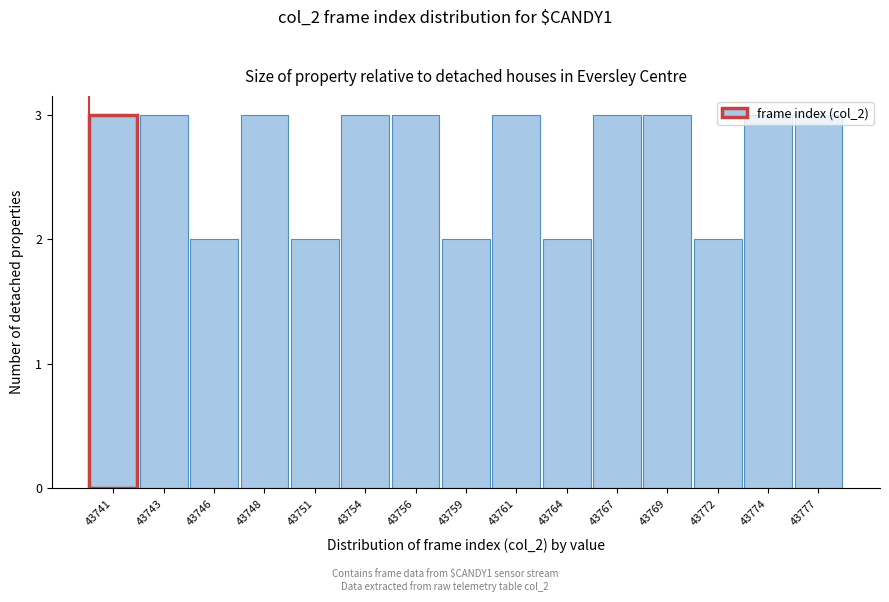

What is the sum of all values?

40